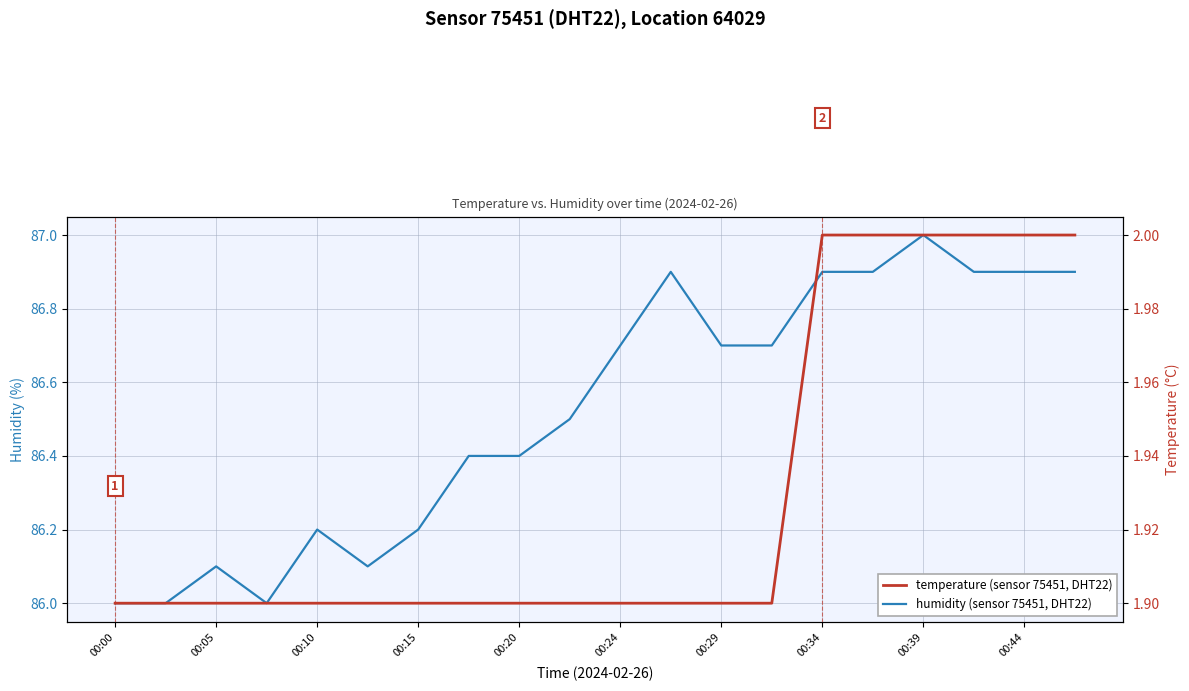

Is it true that temperature equals 1.9 at 00:15?

True